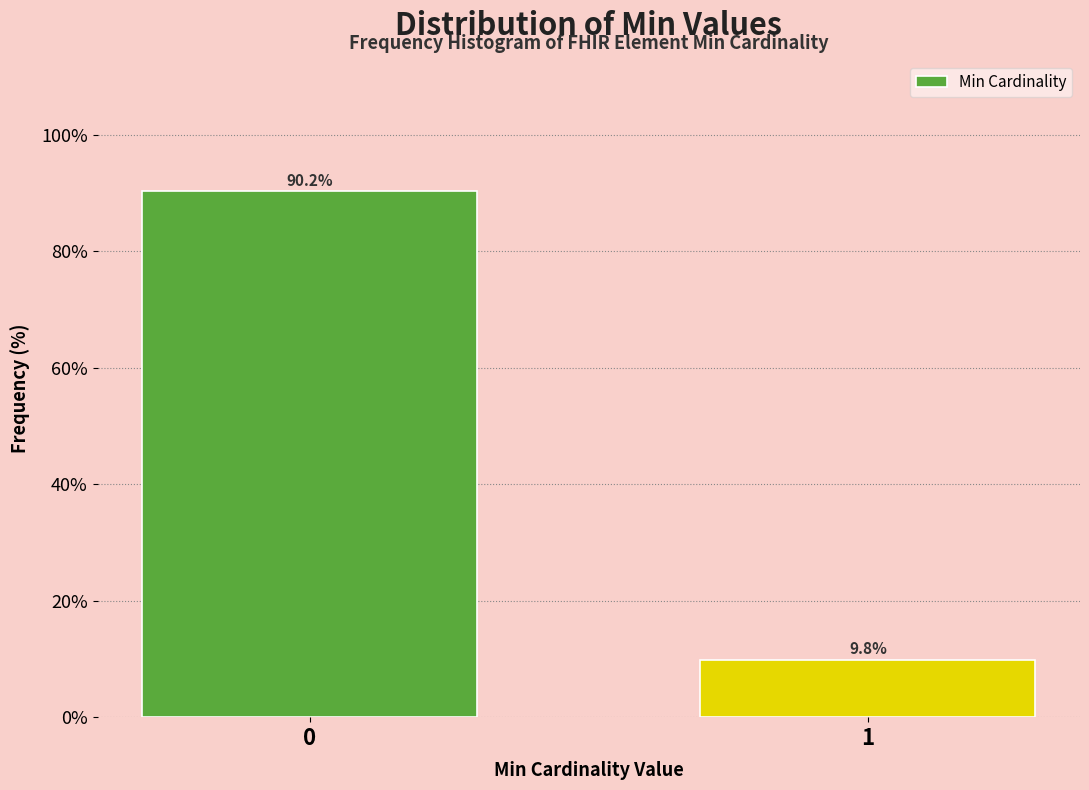

Reading right to left, list all the values displayed in this chart.

1=9.8	0=90.2